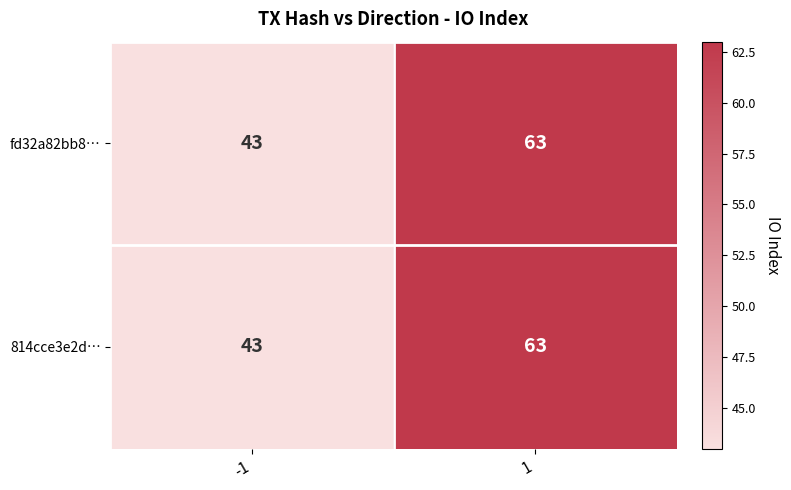

What is the total value across all series at -1?

86